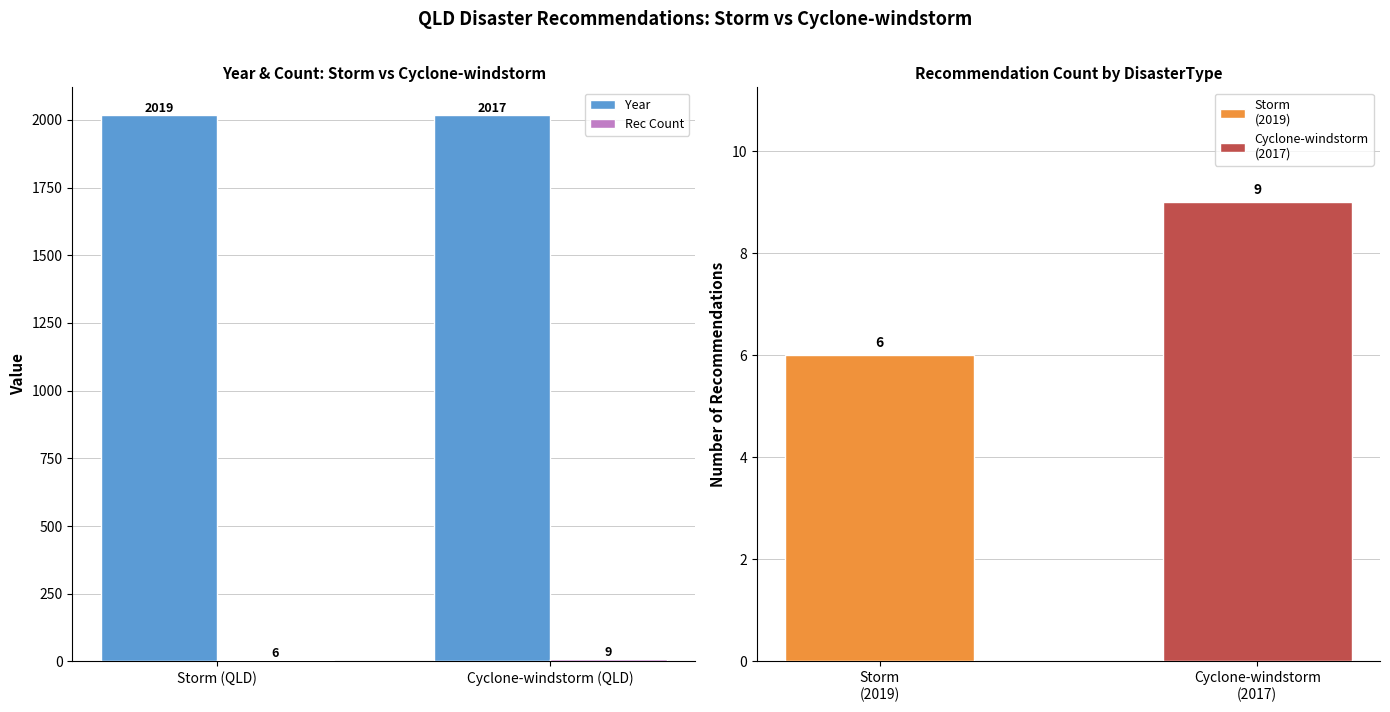

How many values in the Year series are below 2019?

1